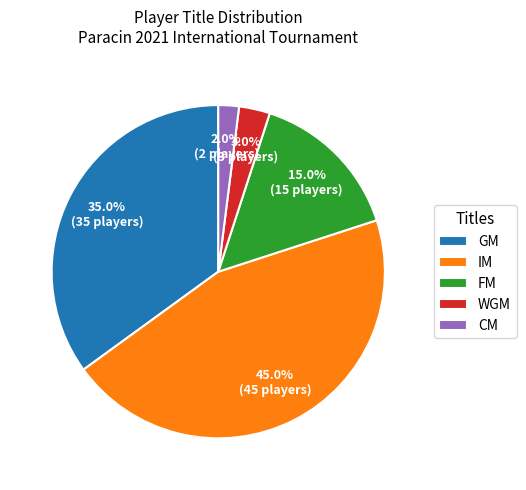

To the nearest percent, what is the combined percentage of FM and IM?

60%